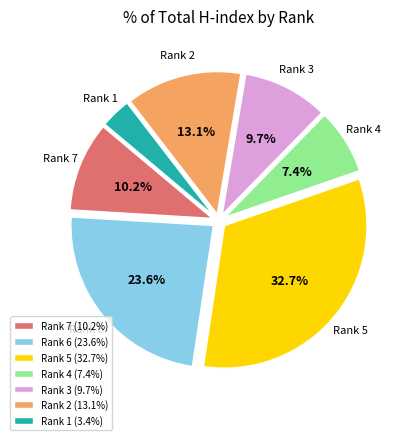

Rank the categories by value from highest to lowest.

Rank 5, Rank 6, Rank 2, Rank 7, Rank 3, Rank 4, Rank 1